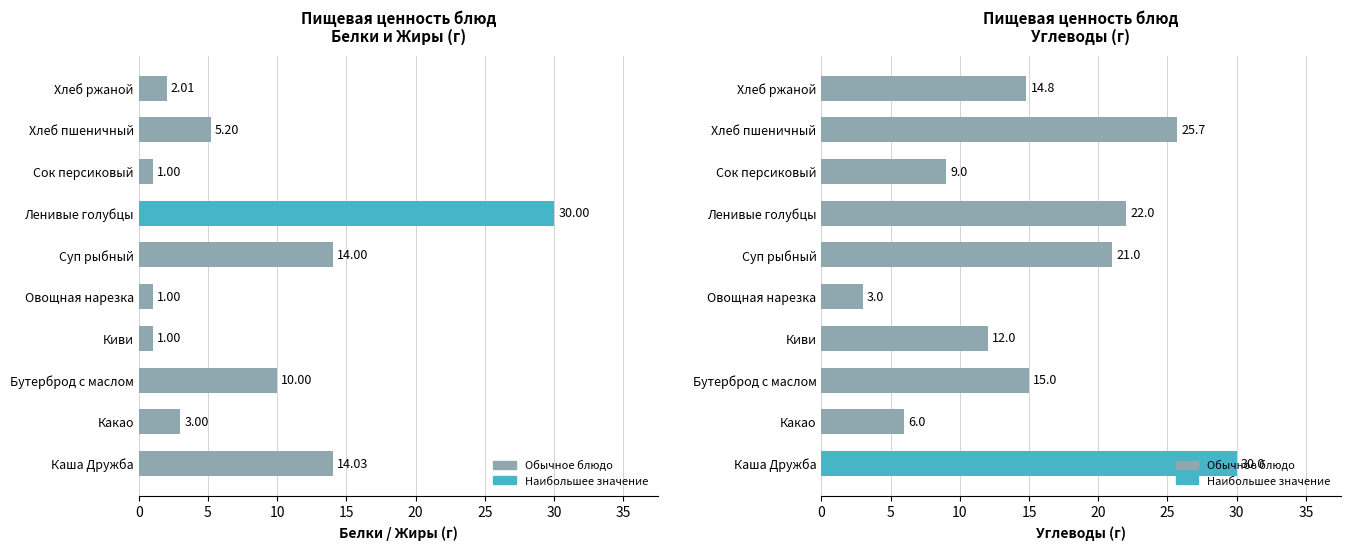

Rank the series by their maximum value, from highest to lowest.

Белки + Жиры, Углеводы